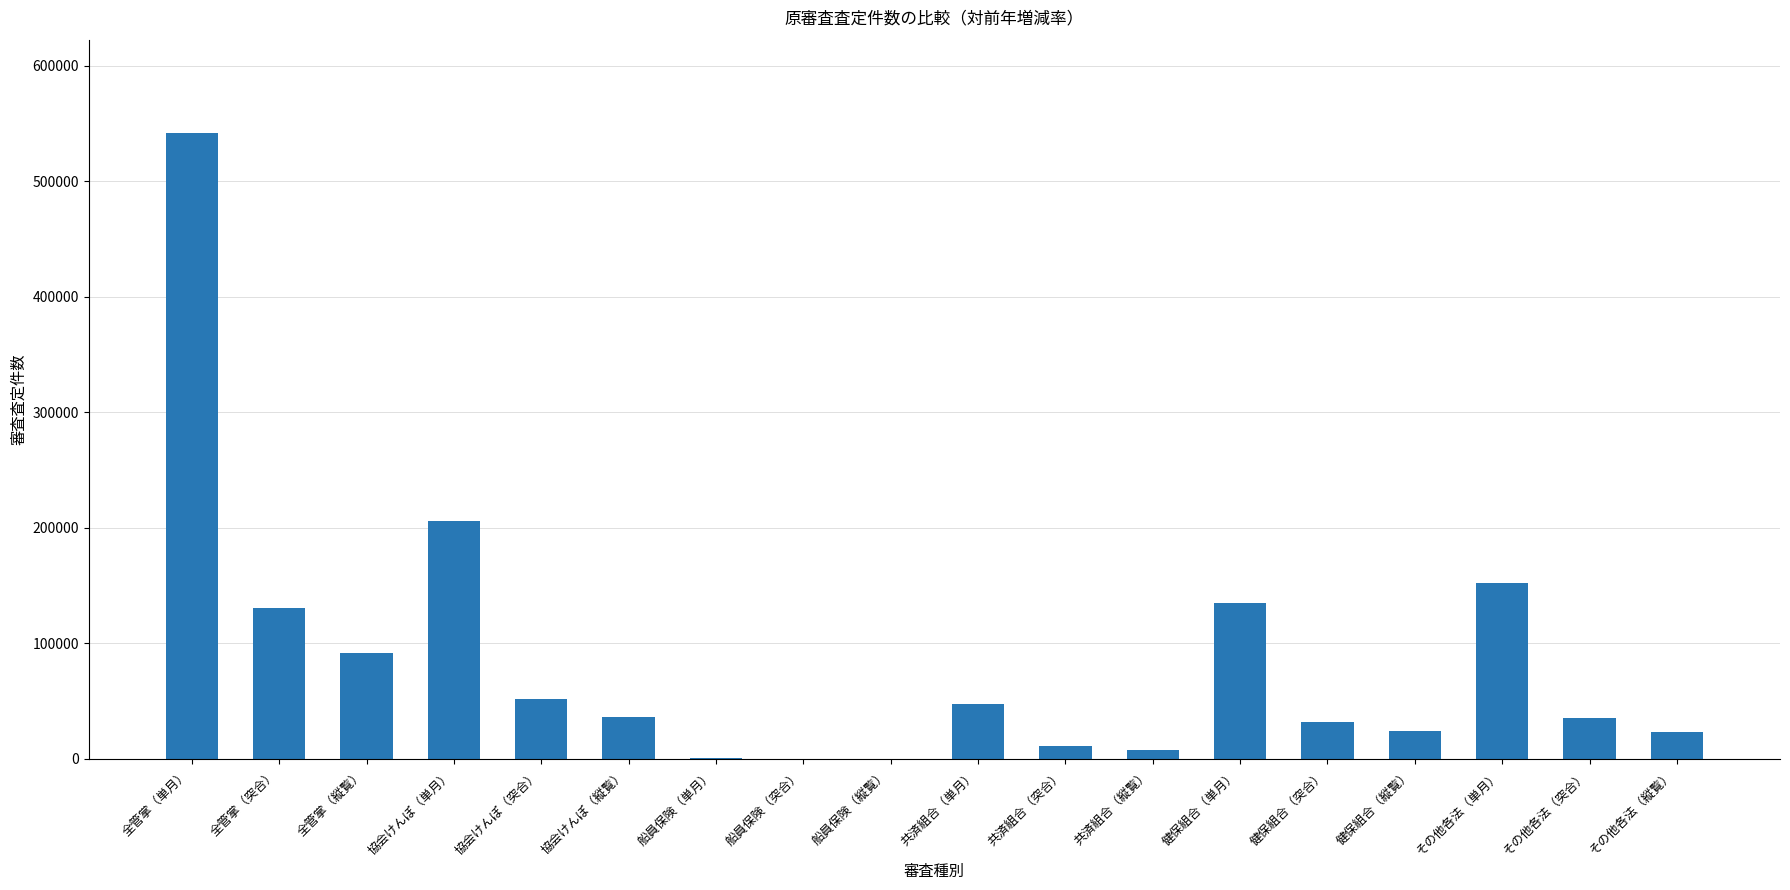

What is the sum of all values?

1528266